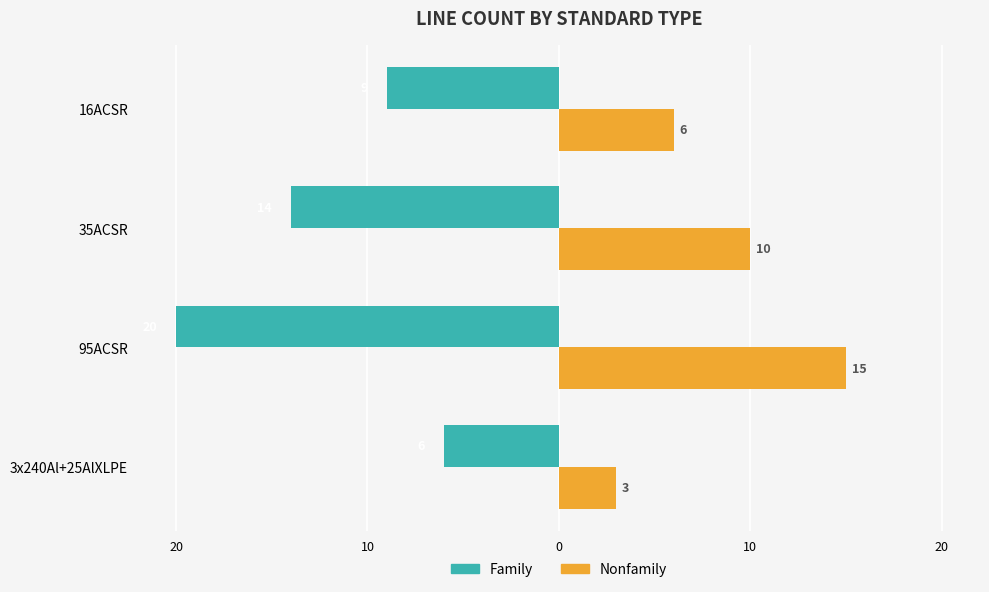

How many data points in Nonfamily are less than 10?

2